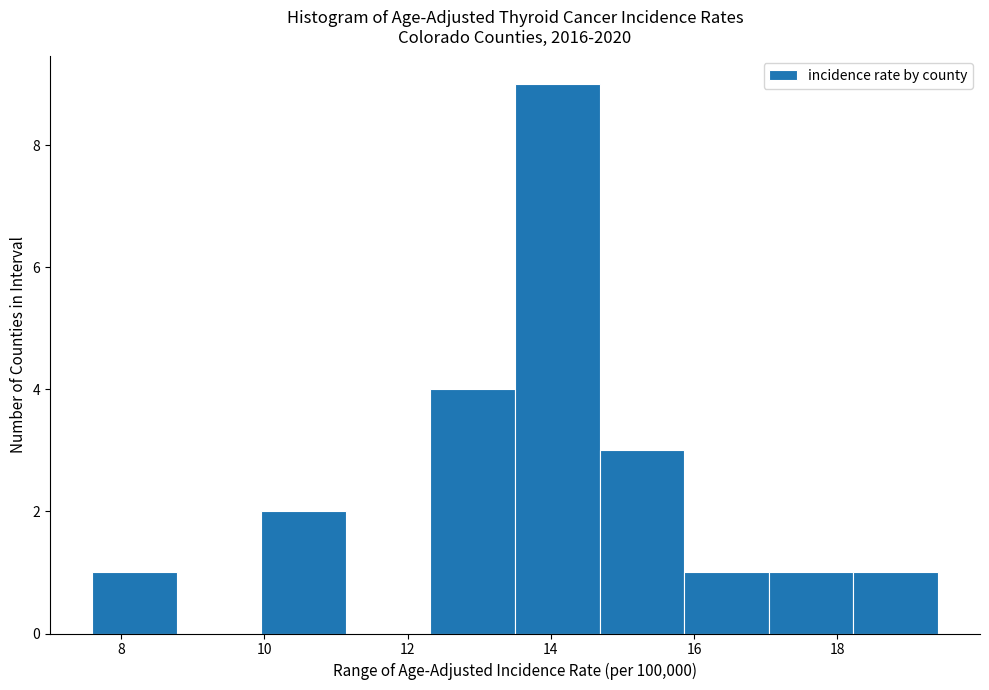

Reading left to right, list every bar in this chart as the range it spans on the x-axis followed by its height. Neither the bar edges nor the heights are printed on the chart, so give them approximately, as read against the axes.

7.60 to 8.78: 1
8.78 to 9.96: 0
9.96 to 11.14: 2
11.14 to 12.32: 0
12.32 to 13.50: 4
13.50 to 14.68: 9
14.68 to 15.86: 3
15.86 to 17.04: 1
17.04 to 18.22: 1
18.22 to 19.40: 1